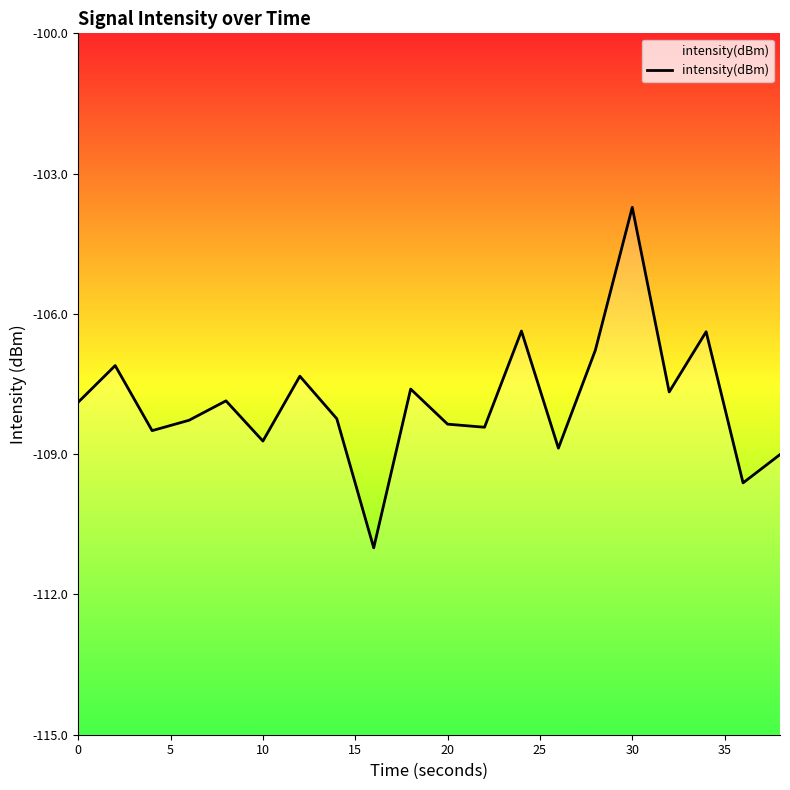

How many points are lower than both their immediate neighbors (excluding endpoints)?

7